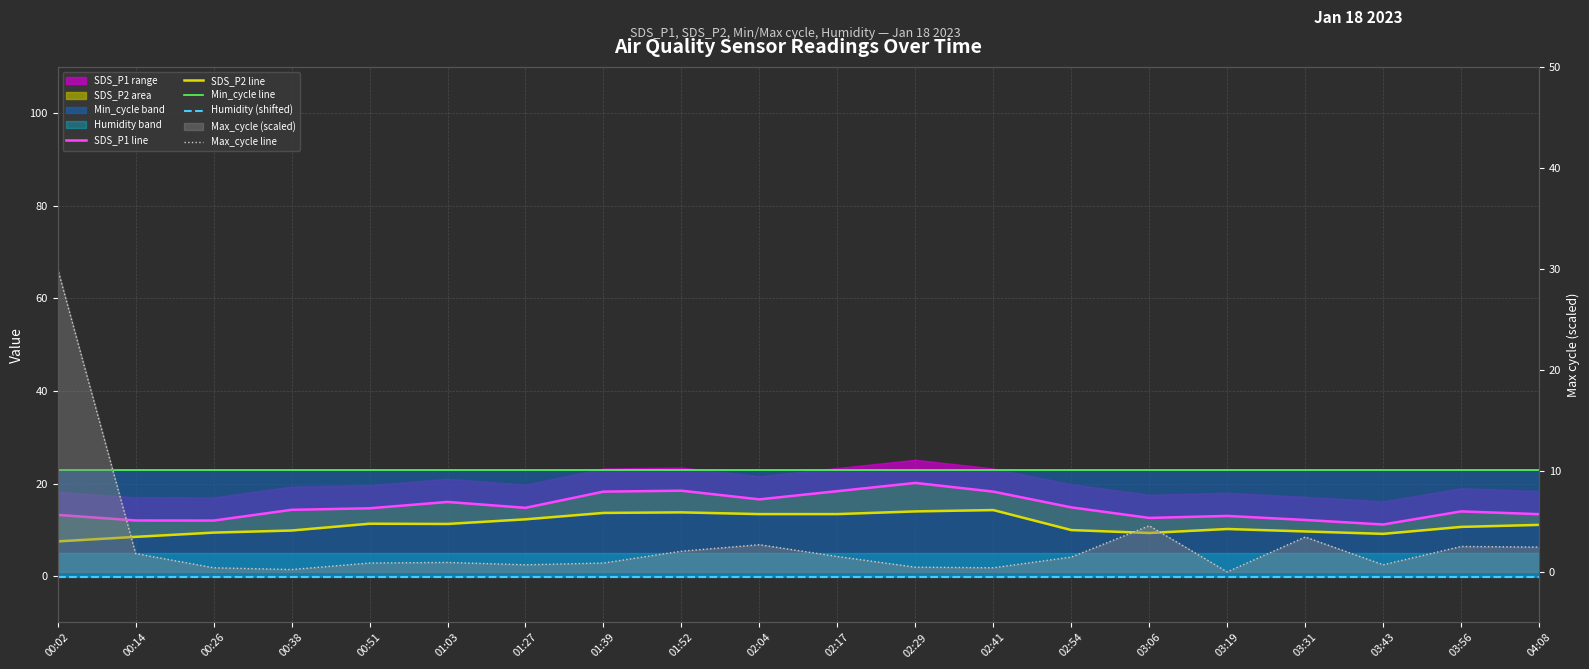

Rank the categories by SDS_P1 line value from lowest to highest.

03:43, 00:26, 00:14, 03:31, 03:06, 03:19, 00:02, 04:08, 03:56, 00:38, 00:51, 01:27, 02:54, 01:03, 02:04, 01:39, 02:41, 02:17, 01:52, 02:29